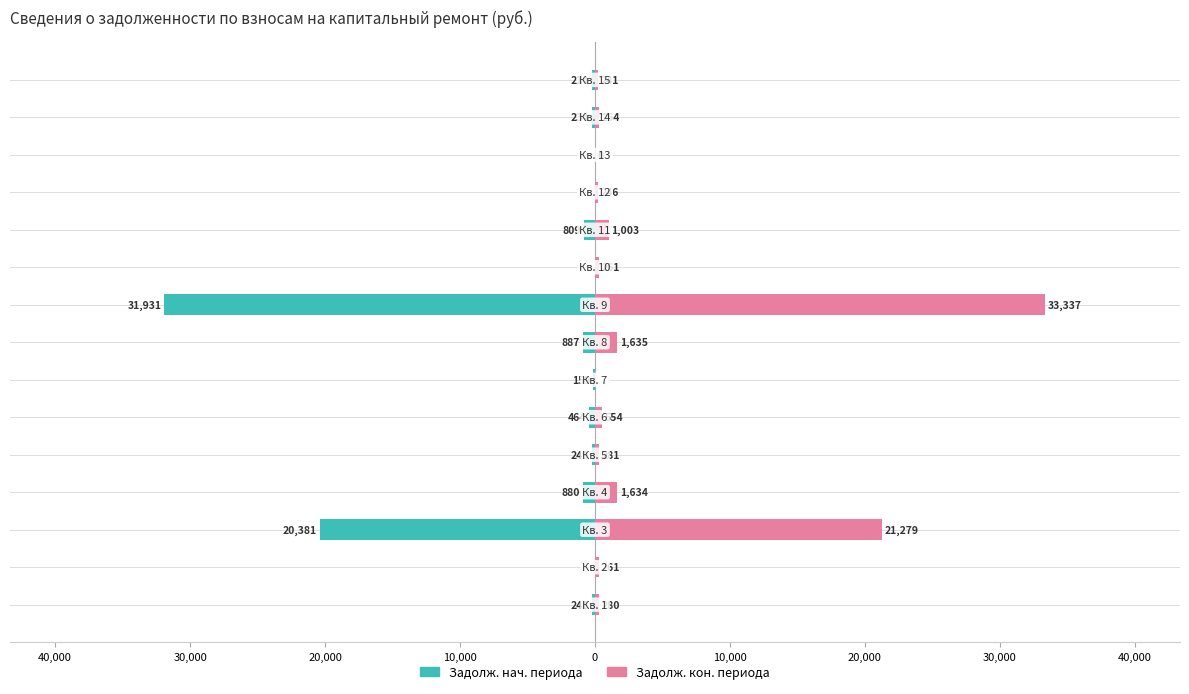

Reading right to left, list all the values displayed in this chart.

Задолж. нач. периода: -213.6	-233.7	0.0	0.0	-809.0	0.0	-31930.9	-887.5	-159.0	-463.5	-249.1	-880.0	-20381.4	0.0	-248.0
Задолж. кон. периода: 241.0	263.7	0.1	245.8	1002.9	261.3	33337.2	1634.8	0.0	553.6	281.1	1634.1	21279.1	260.7	279.9